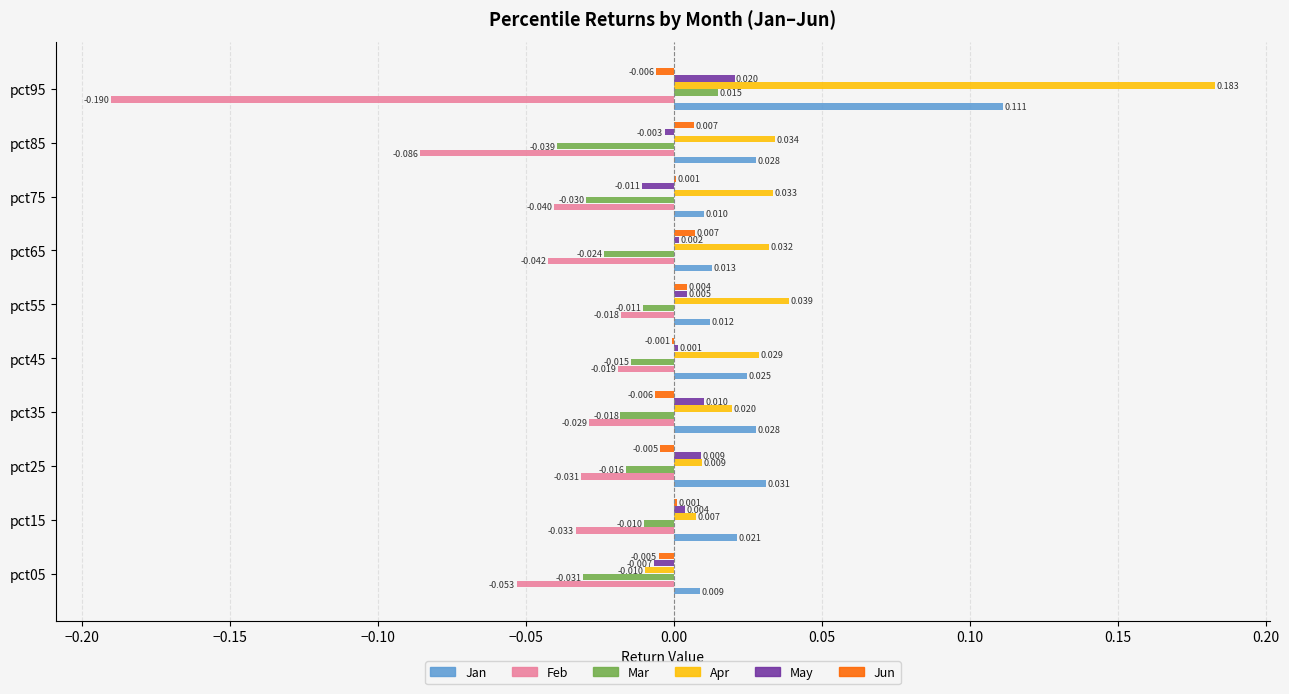

Which series has the largest total across all categories?

Apr